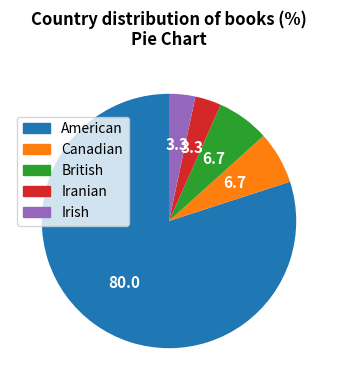

Is there any slice that represents more than half of the pie?

Yes